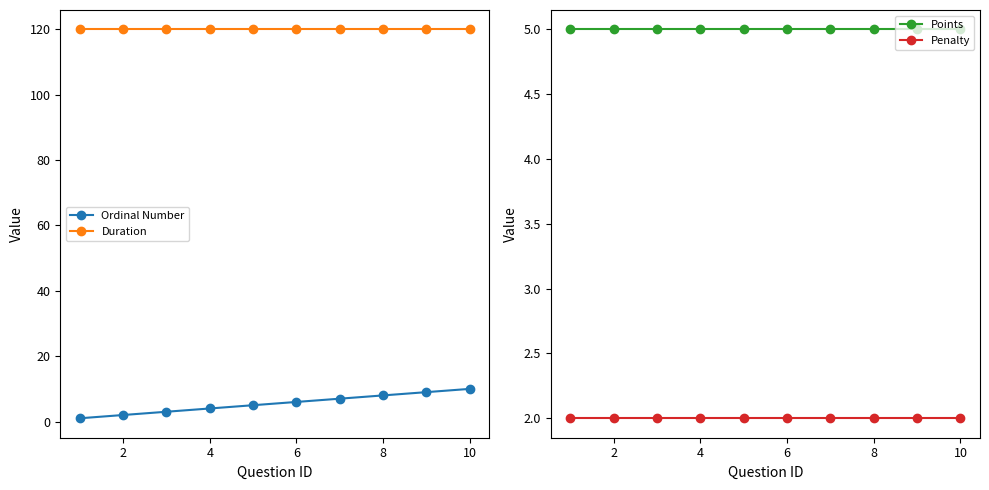

True or false: Ordinal Number and Duration intersect in this chart.

False